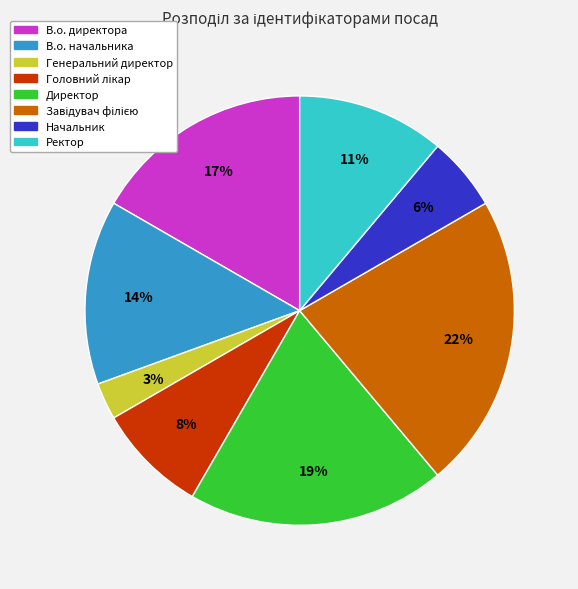

To the nearest percent, what is the difference between the Генеральний директор and Ректор slice percentages?

8%